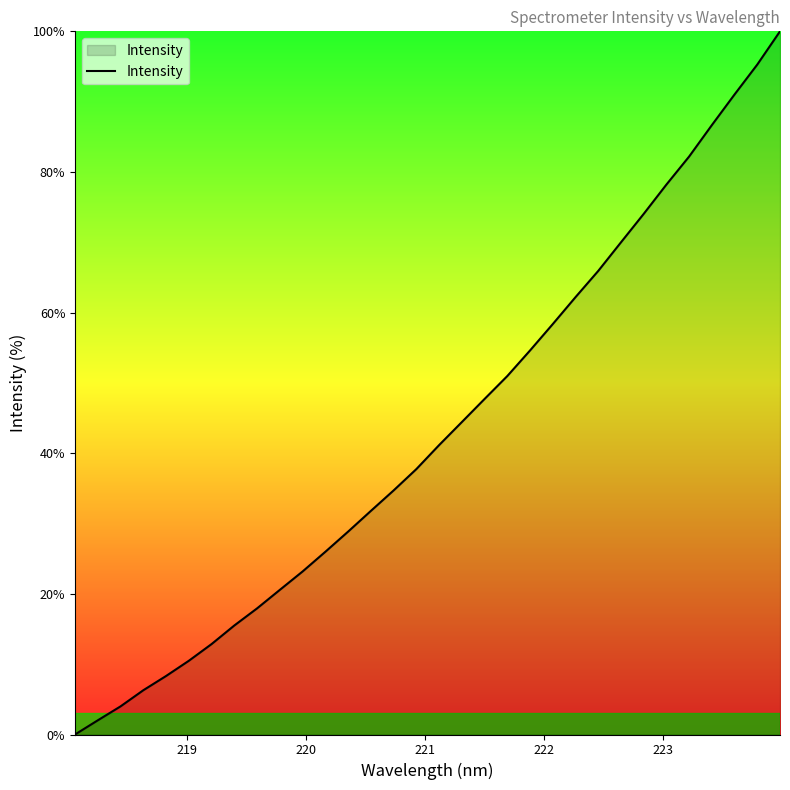

What is the difference between the maximum and minimum values?

100.0